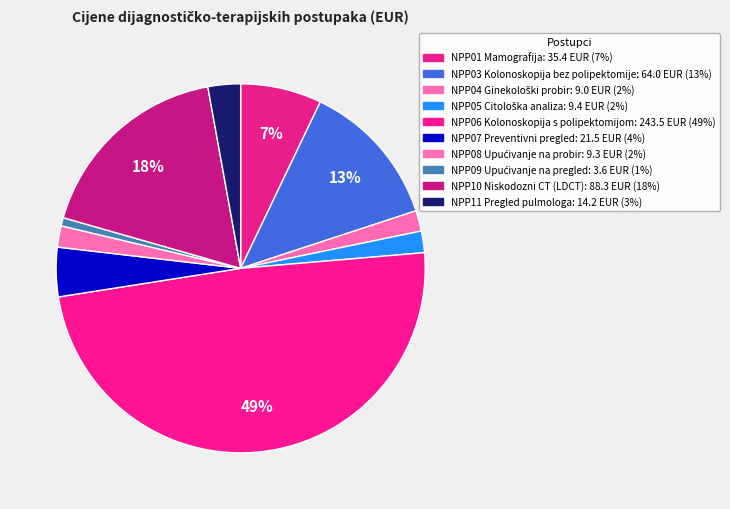

How many slices are in this pie chart?

10